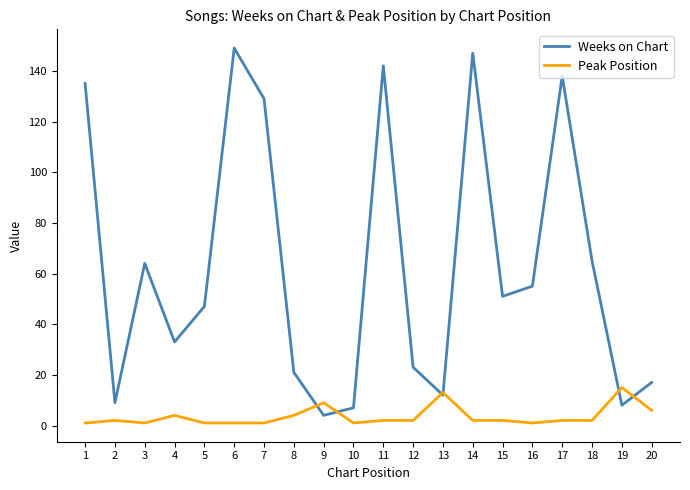

Is this an area chart (filled region under the line)?

No